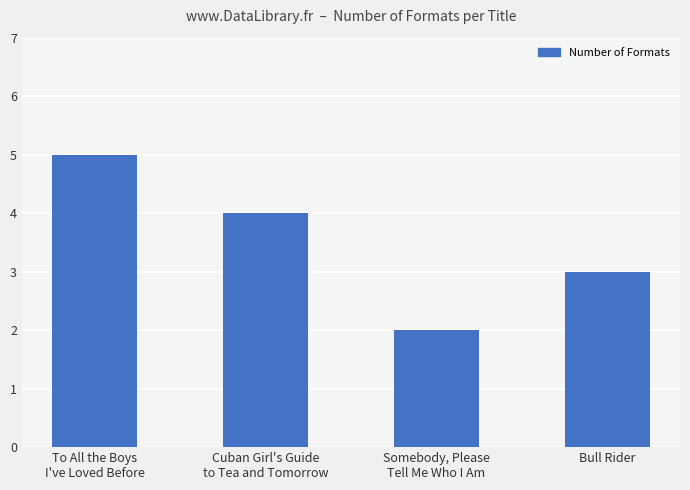

Approximately how many times larger is the value at Bull Rider compared to Somebody, Please
Tell Me Who I Am?

1.5